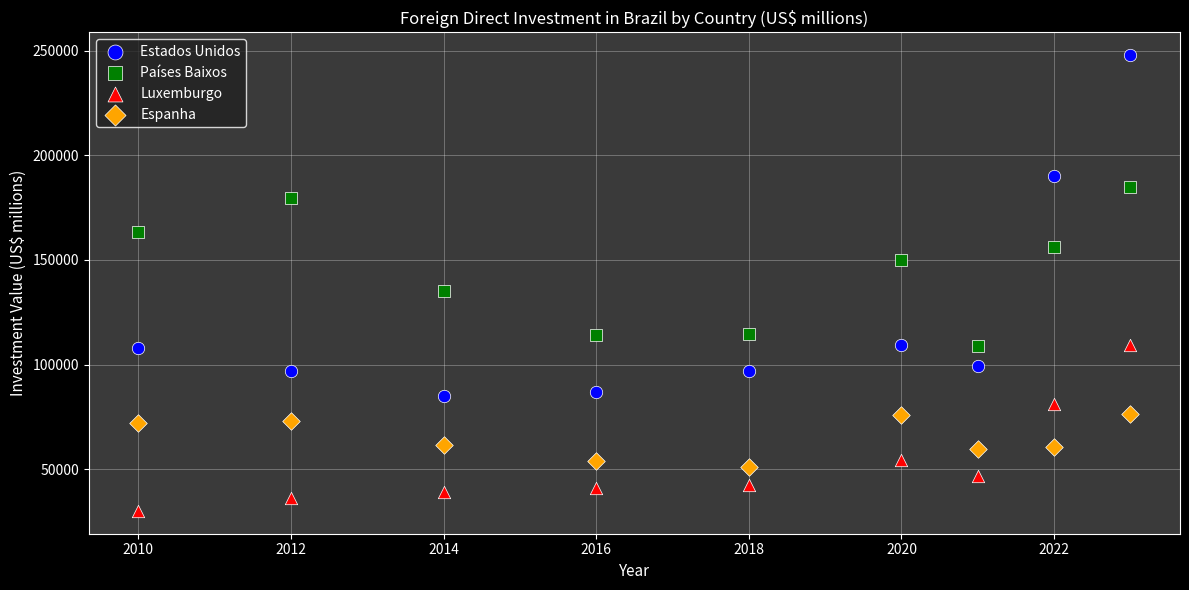

What is the X range (max minus min) for the scatter plot?

13.0